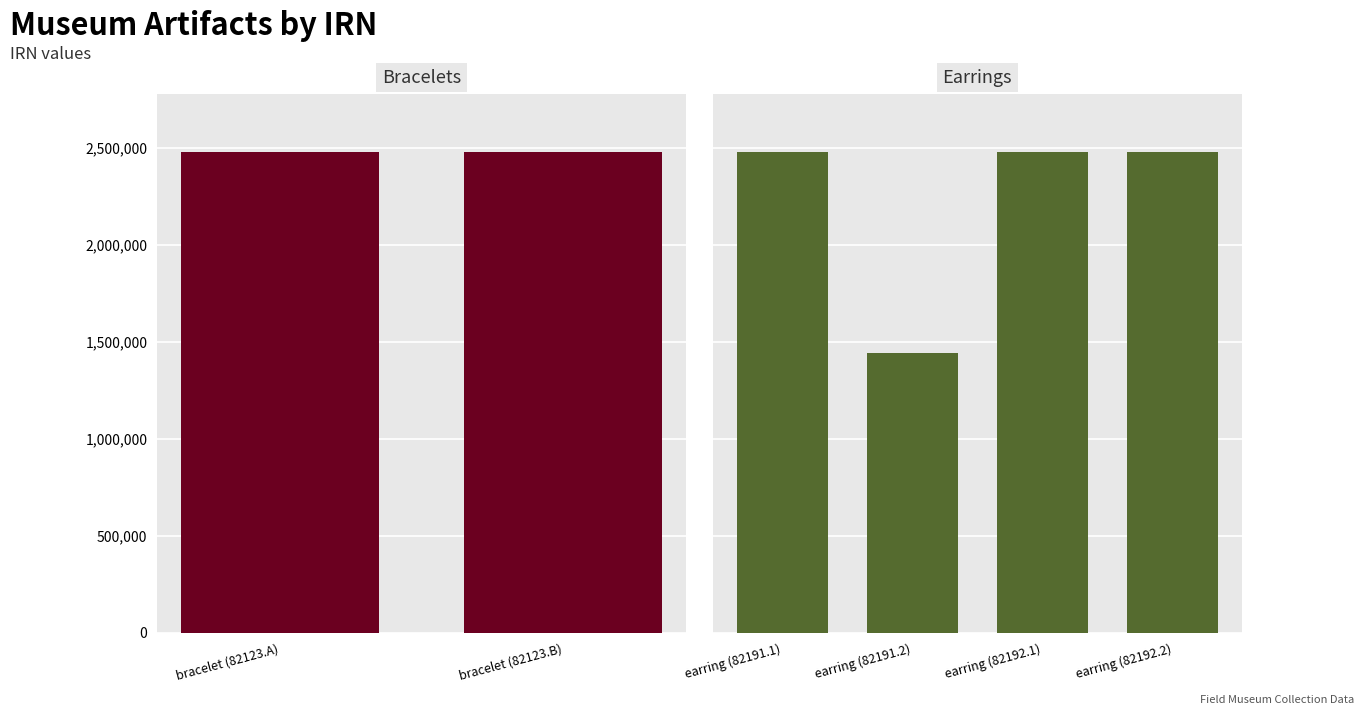

Are the bars grouped side by side (vs. stacked)?

No